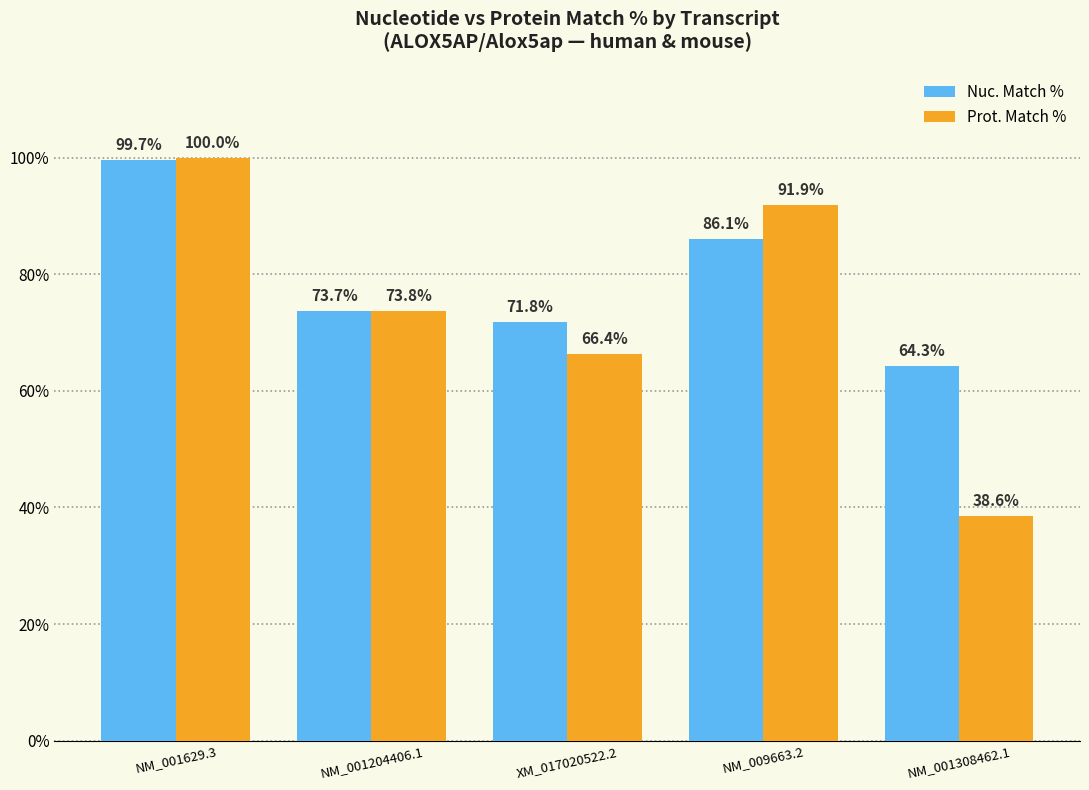

The Prot. Match % series shows 114.5 at XM_017020522.2. True or false?

False